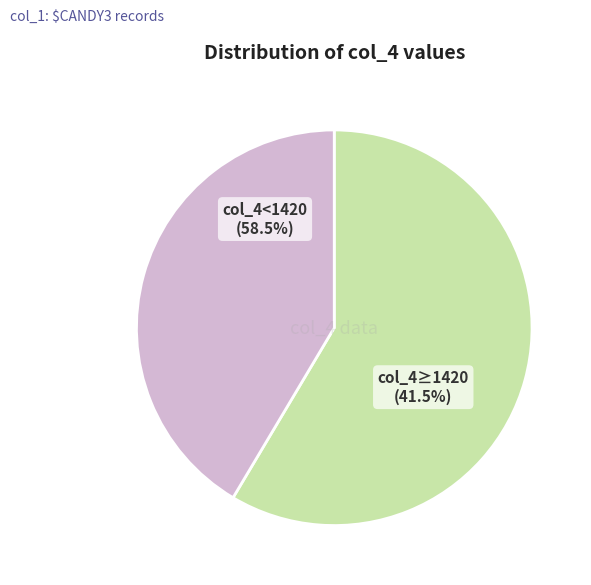

True or false: 1356 accounts for 24% of the total.

False